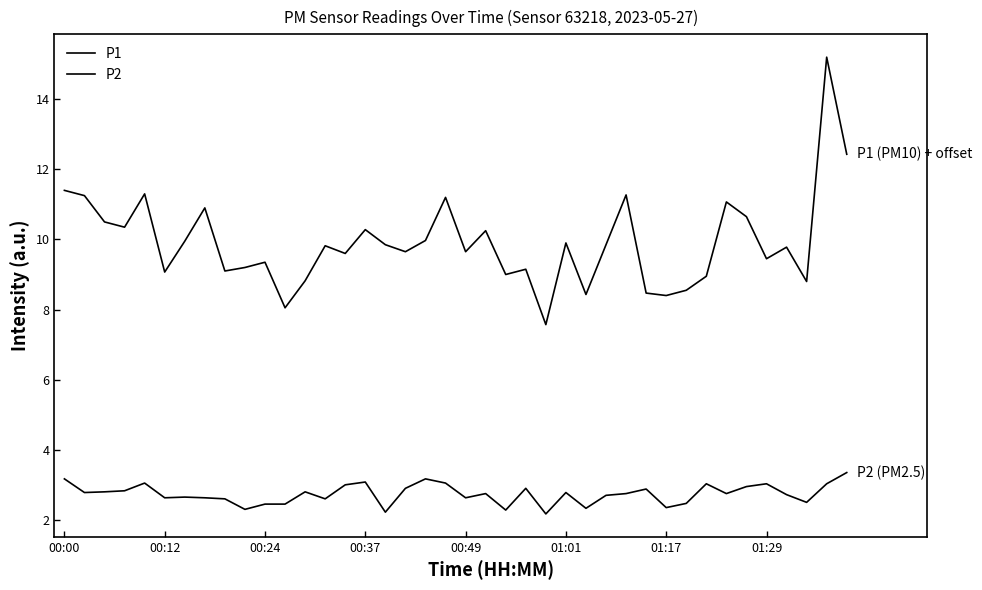

Which series has the largest total across all categories?

P1